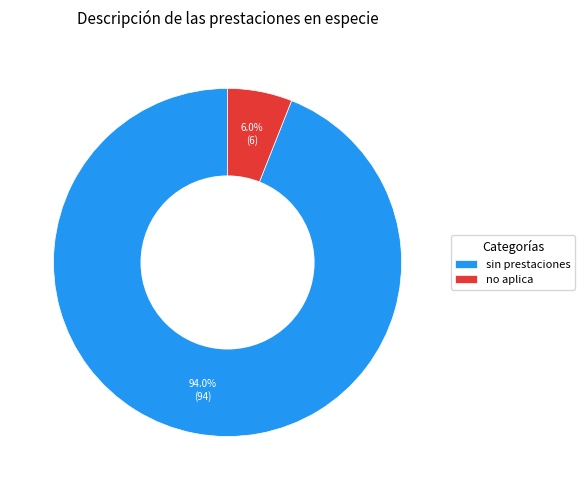

Which category has the biggest portion of the pie?

sin prestaciones